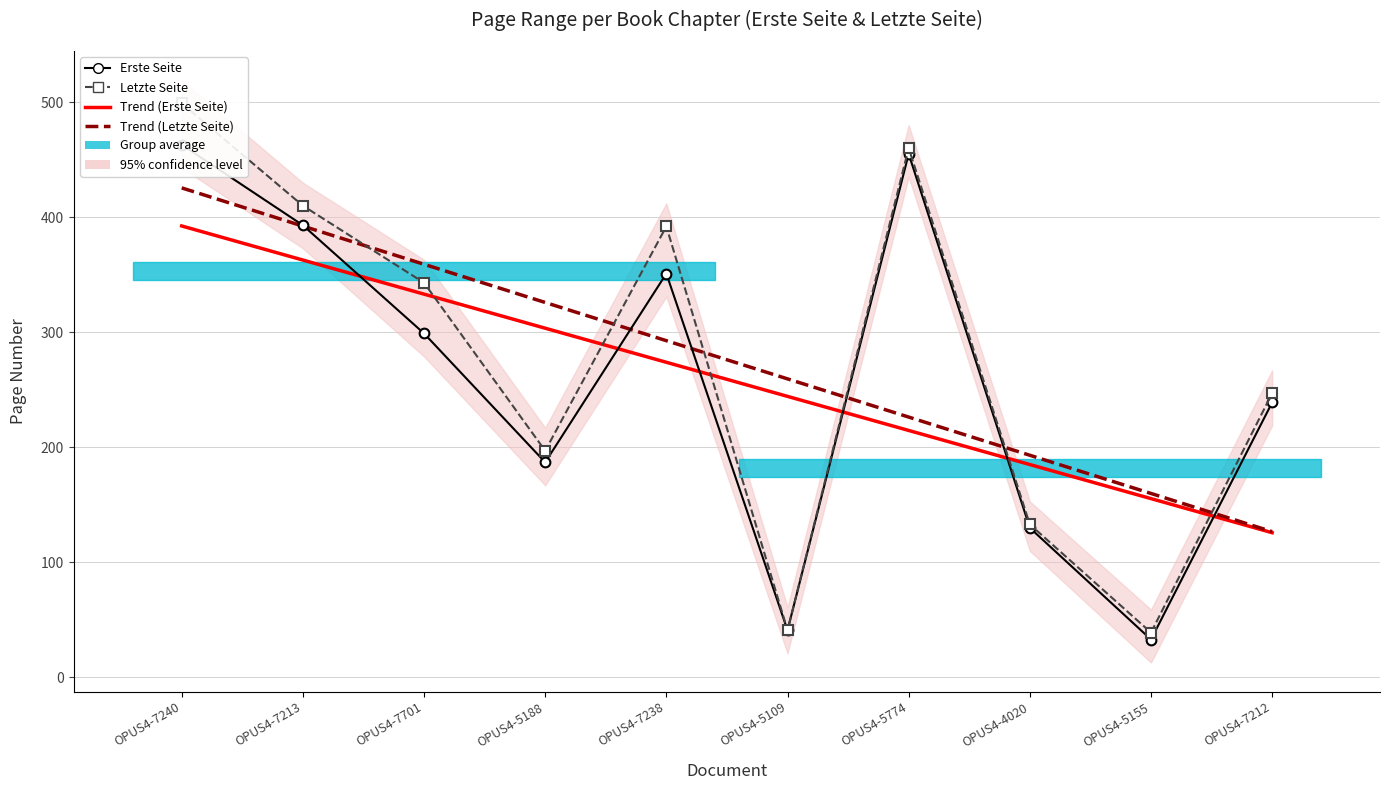

What is the average value of the Trend (Letzte Seite) series?

276.1